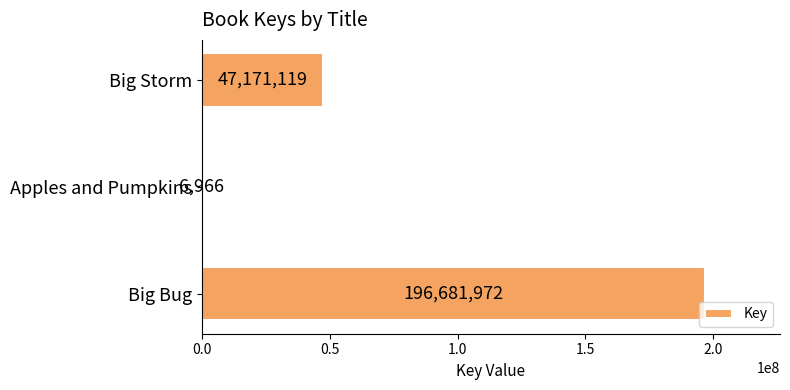

What is the sum of the values at Big Storm and Big Bug?

243853091